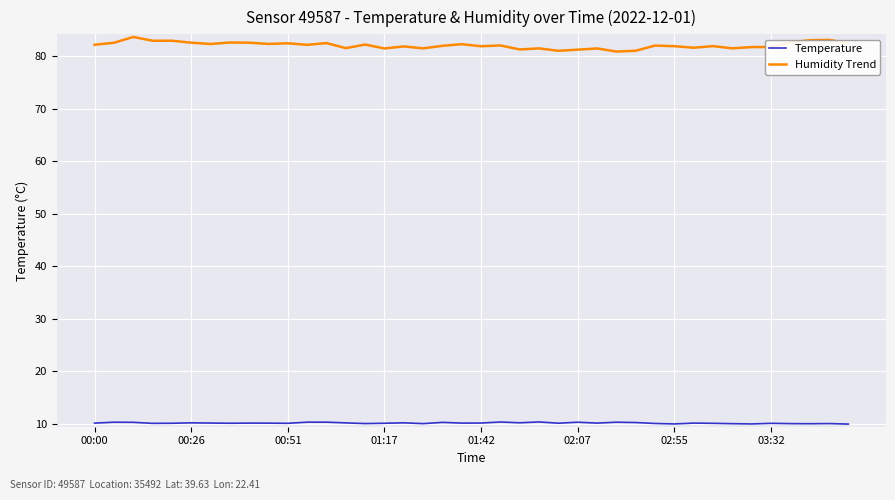

True or false: Temperature and Humidity Trend intersect in this chart.

False